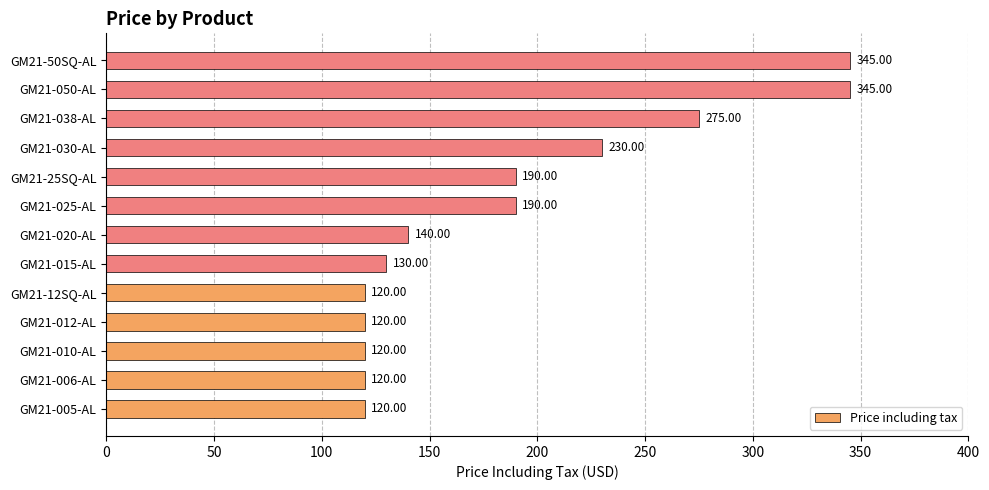

Approximately how many times larger is the value at GM21-050-AL compared to GM21-012-AL?

2.9